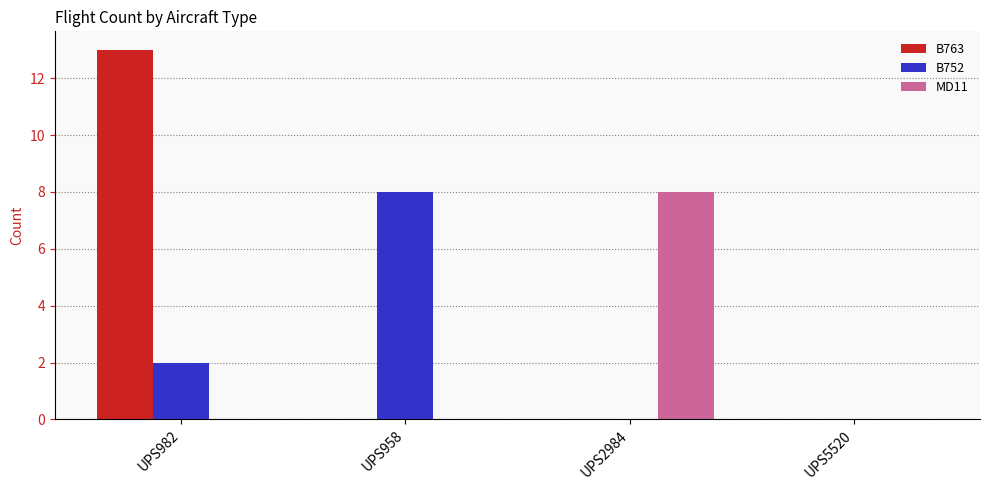

True or false: MD11 has a value of -5 at UPS958.

False